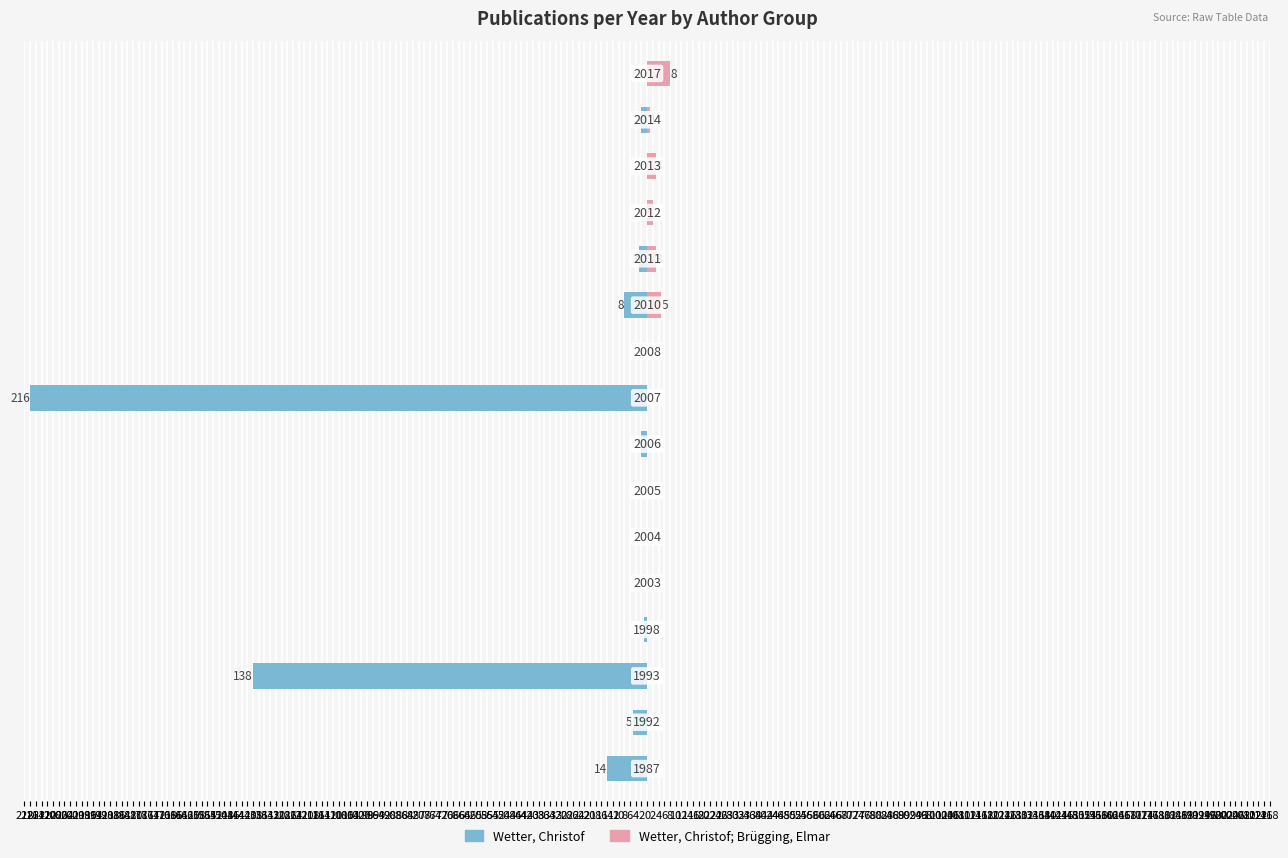

Reading right to left, transcribe all the data shown in this chart.

Wetter, Christof: 0	-2	0	0	-3	-8	0	-216	-2	0	0	0	-1	-138	-5	-14
Wetter, Christof; Brügging, Elmar: 8	1	3	2	3	5	0	0	0	0	0	0	0	0	0	0